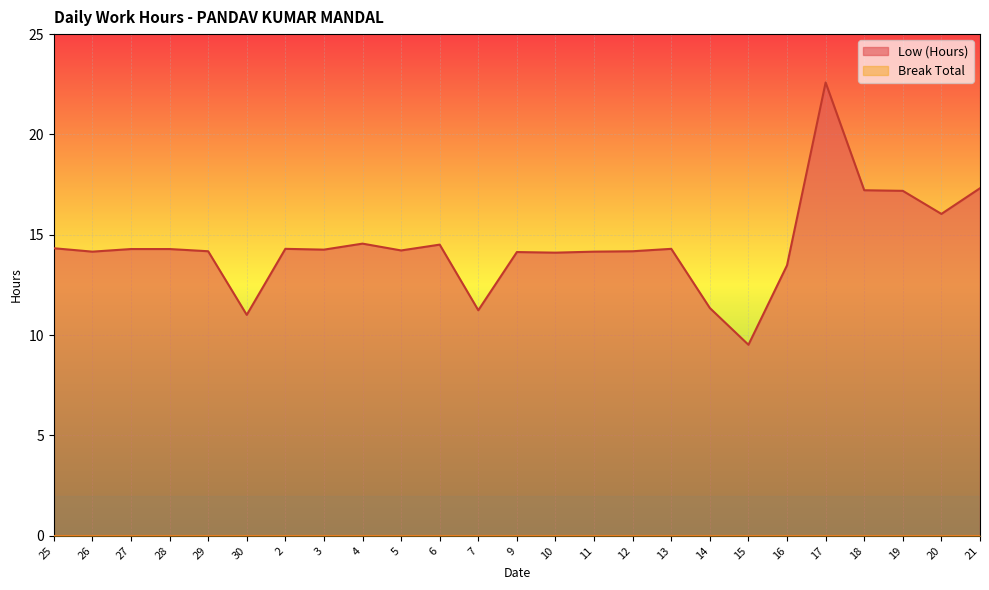

What is the sum of the values at 25 and 9?

28.5